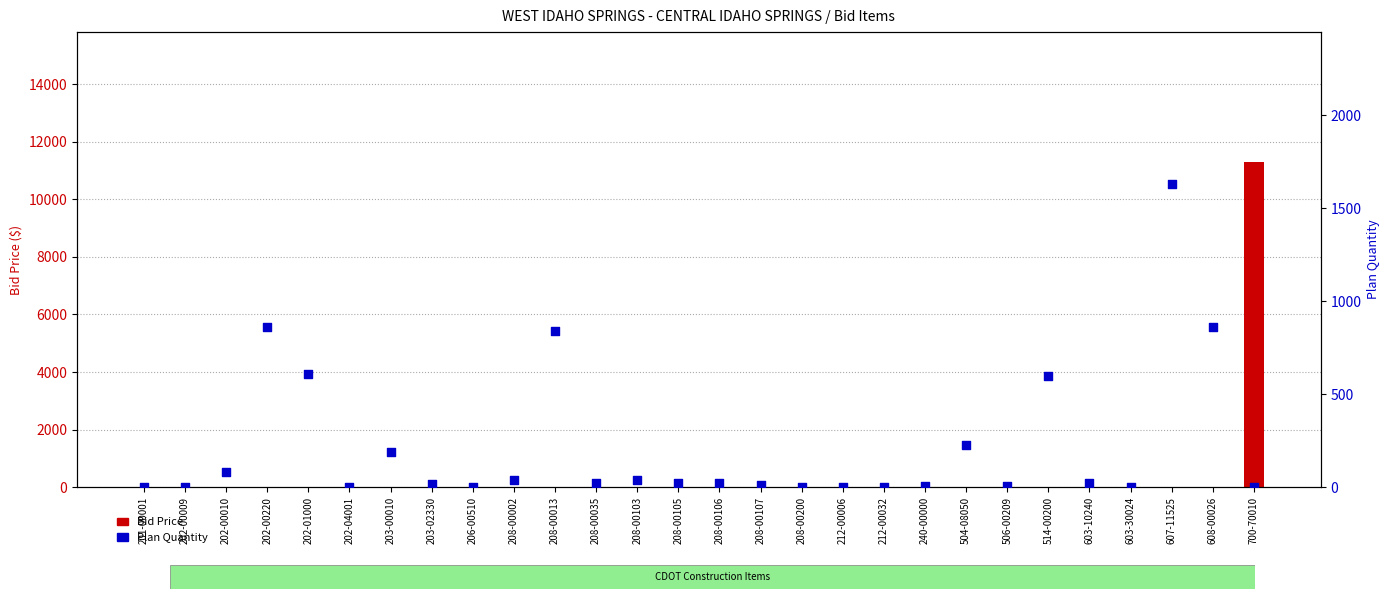

Which series reaches the minimum Y coordinate?

Bid Price